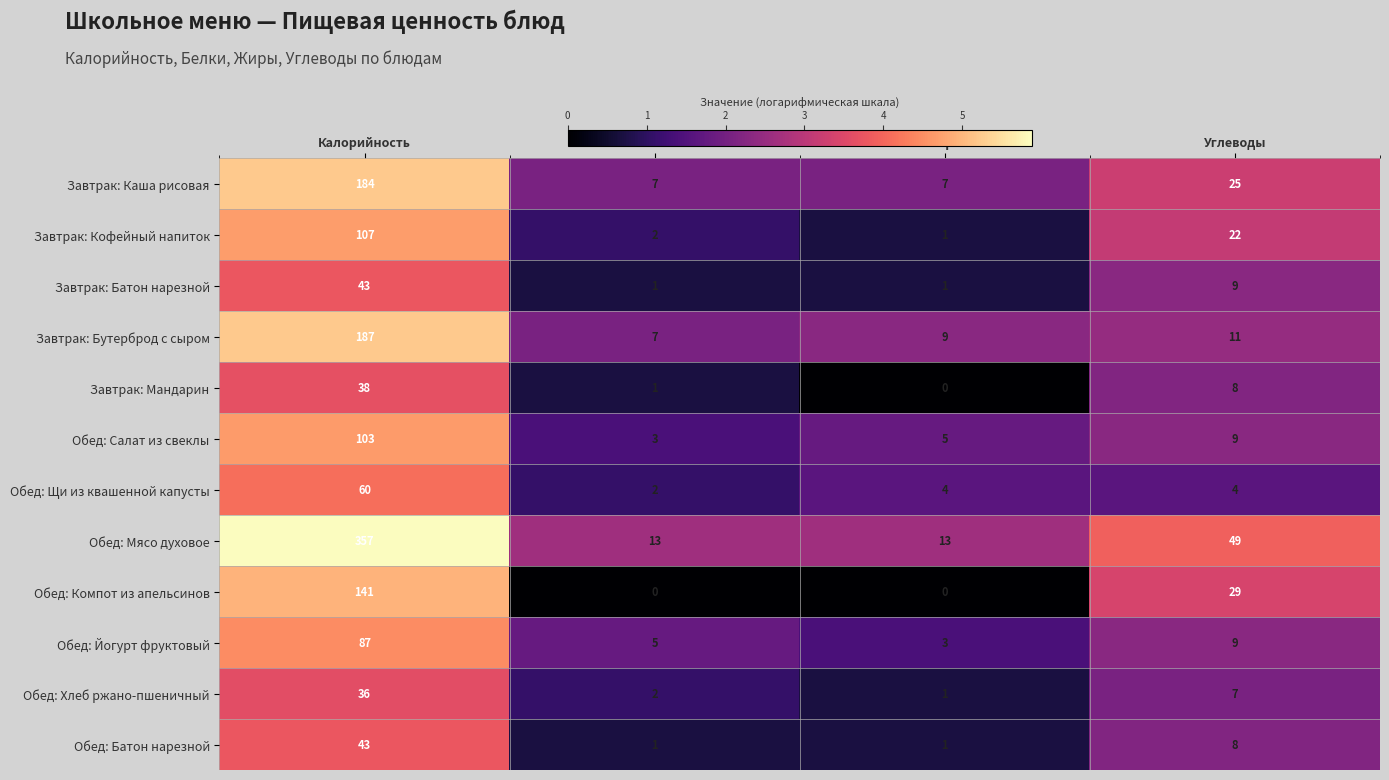

At which category does the chart reach its peak across all series?

Калорийность